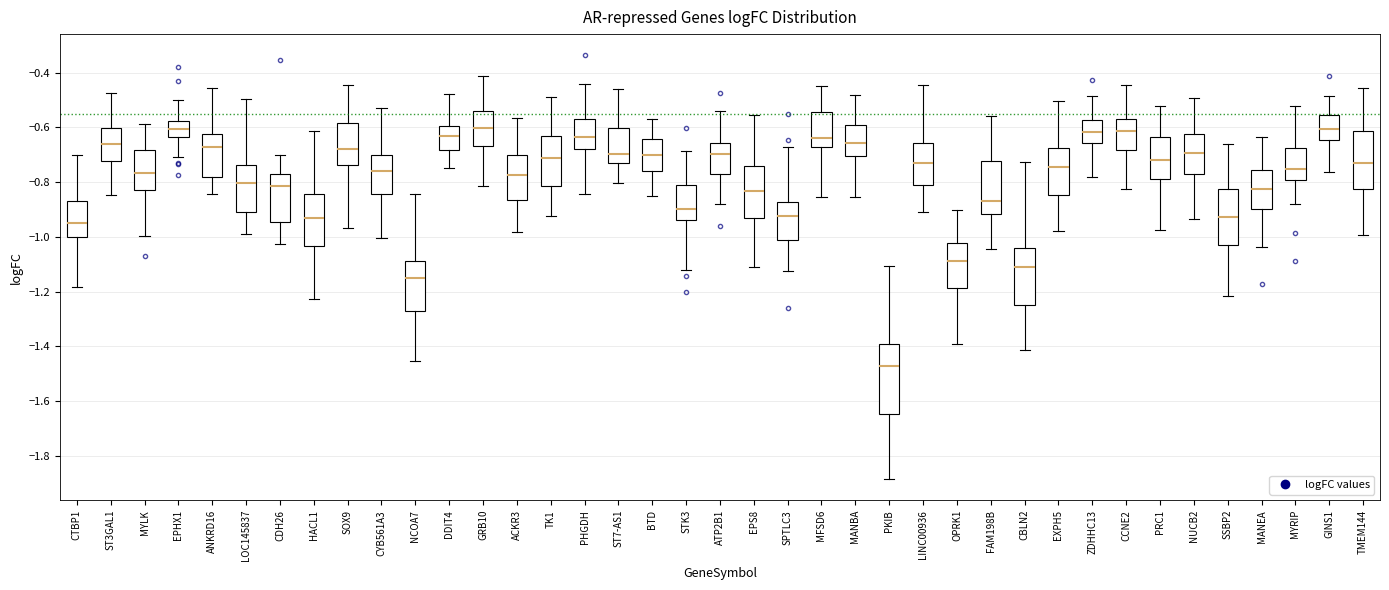

Which box is the tallest, from its lower edge to its upper edge?

PKIB